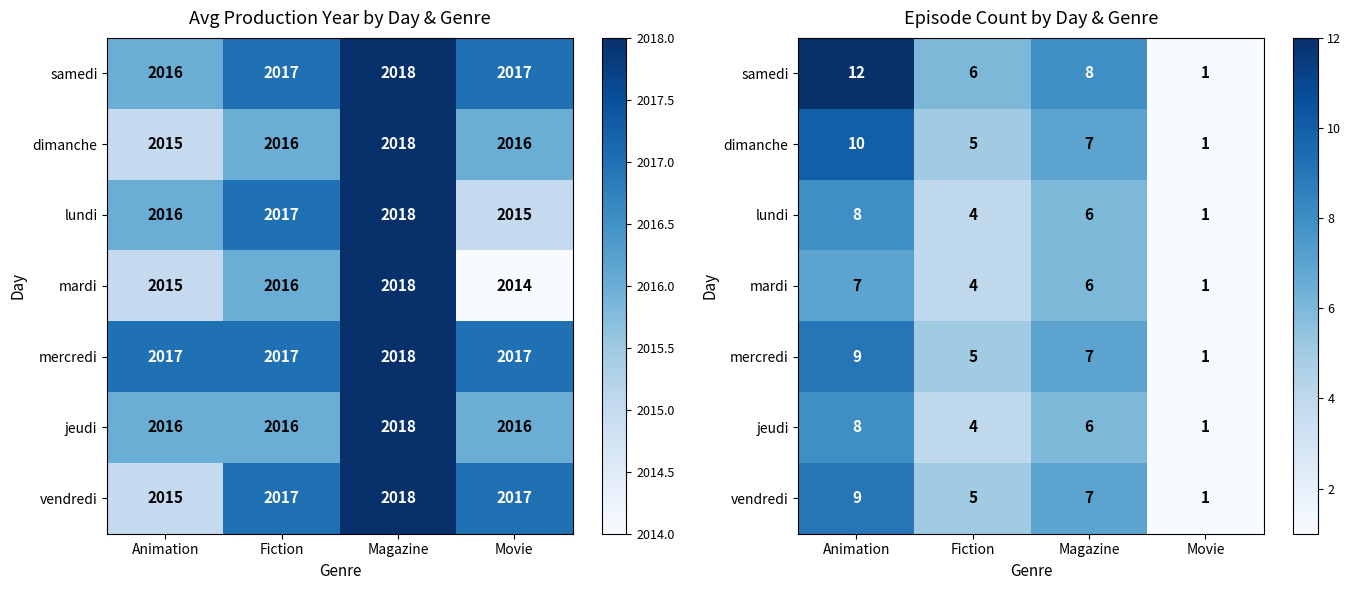

What is the difference between the lundi values at Fiction and Movie?

3